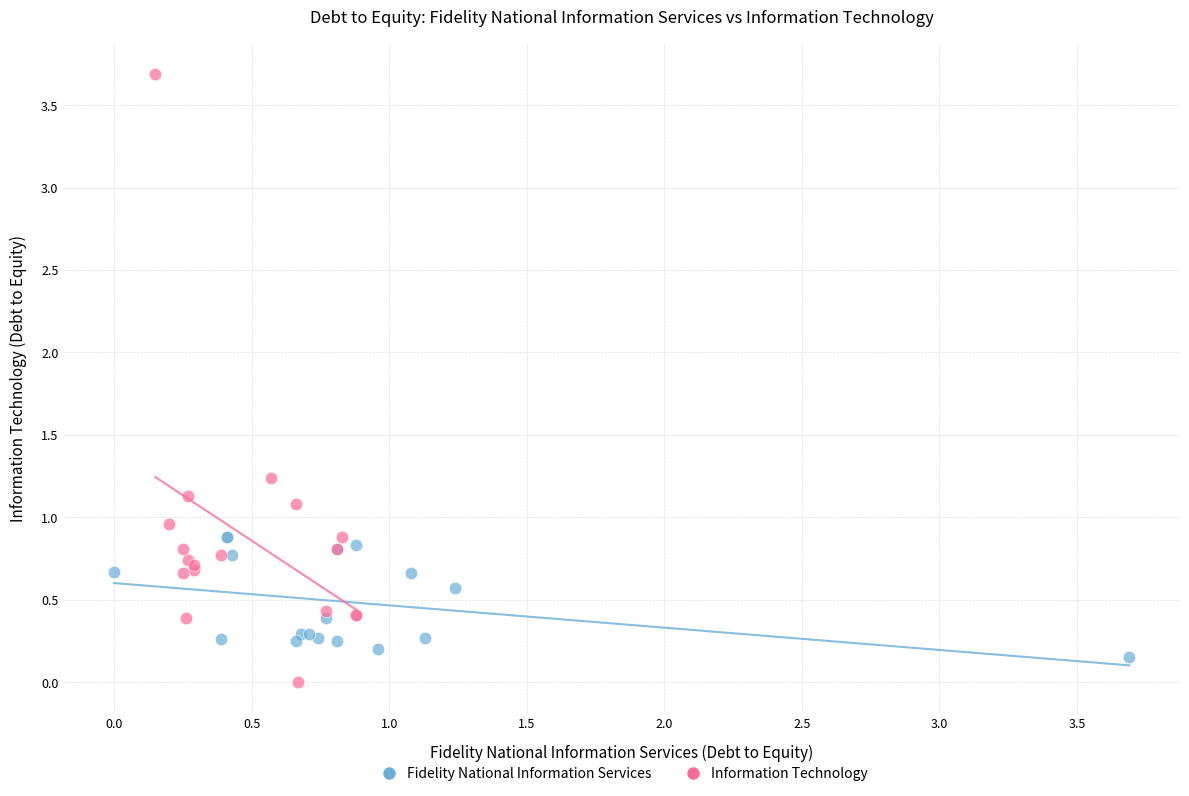

Which series contains the highest Y value?

Information Technology